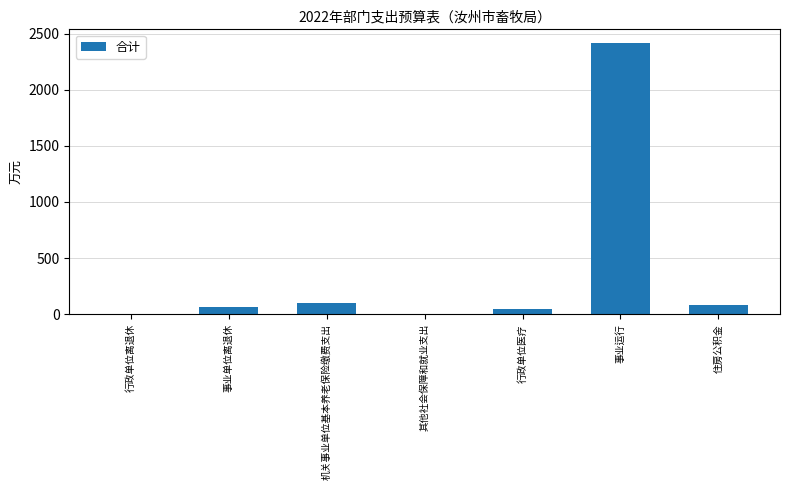

The value at 事业单位离退休 is 61.0. True or false?

True